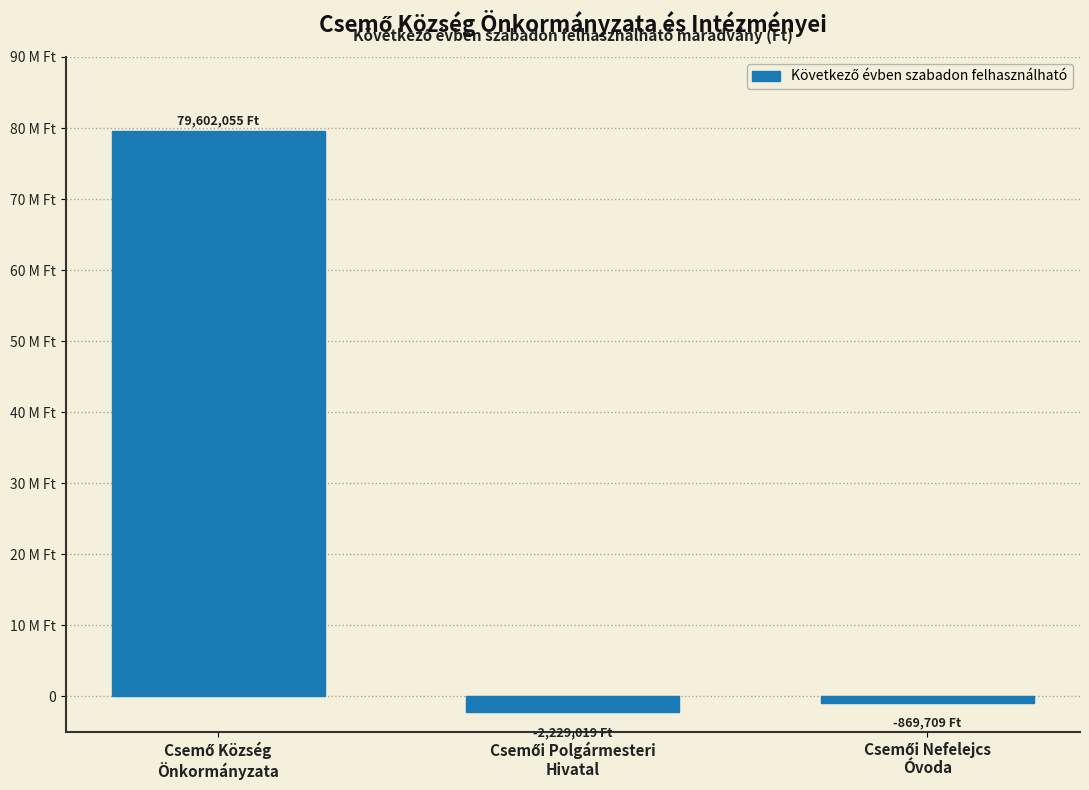

Are the bars horizontal?

No